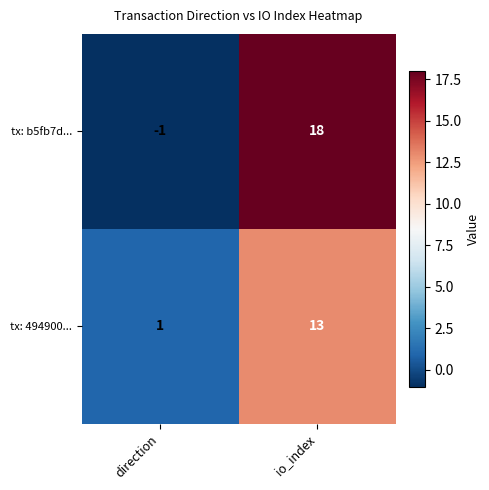

Which series has the largest range (max minus min)?

tx: b5fb7d...